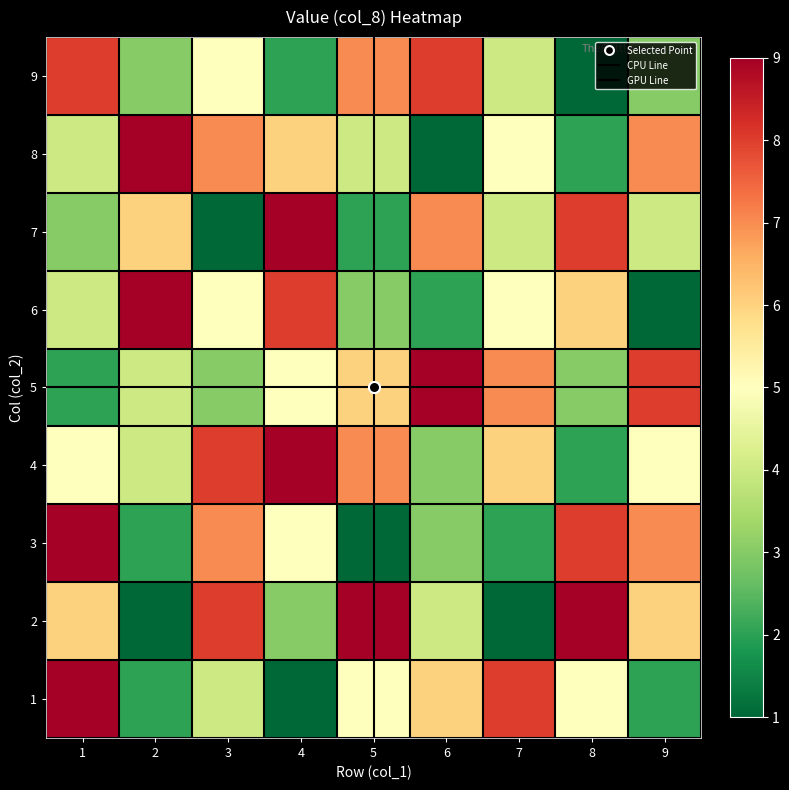

What is the difference between the maximum and minimum values in the 3 series?

8